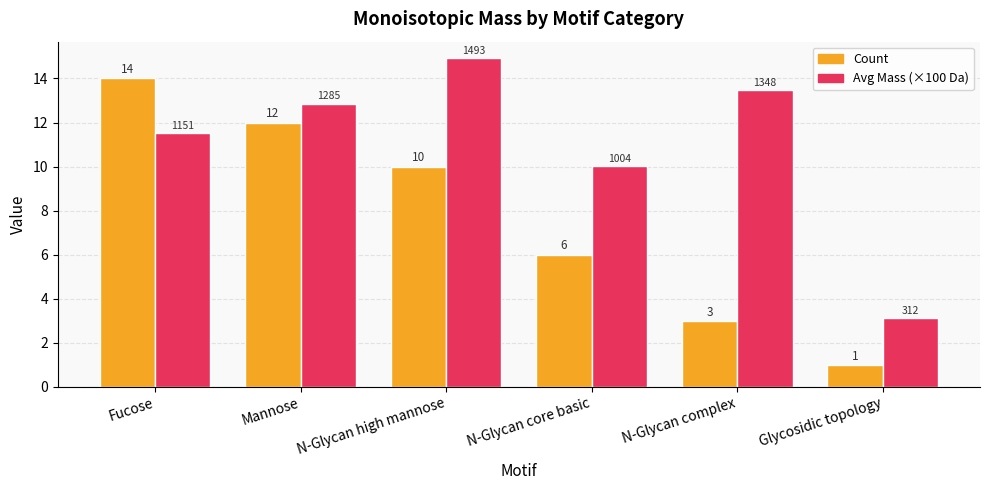

At which label does Count reach its peak?

Fucose